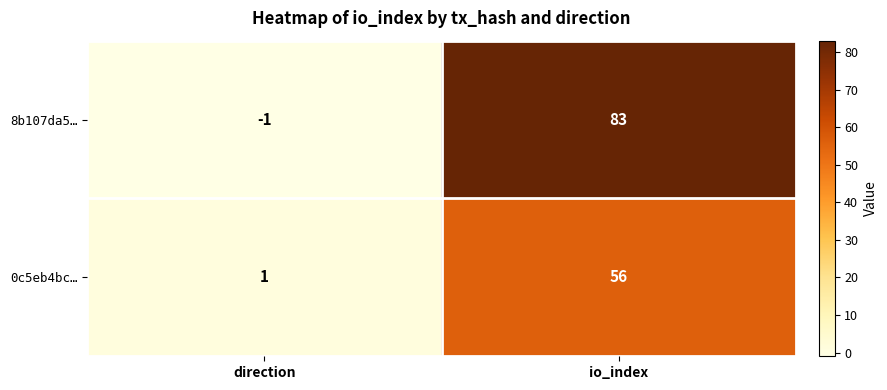

Reading left to right, list all the values displayed in this chart.

8b107da5…: direction=-1	io_index=83
0c5eb4bc…: direction=1	io_index=56